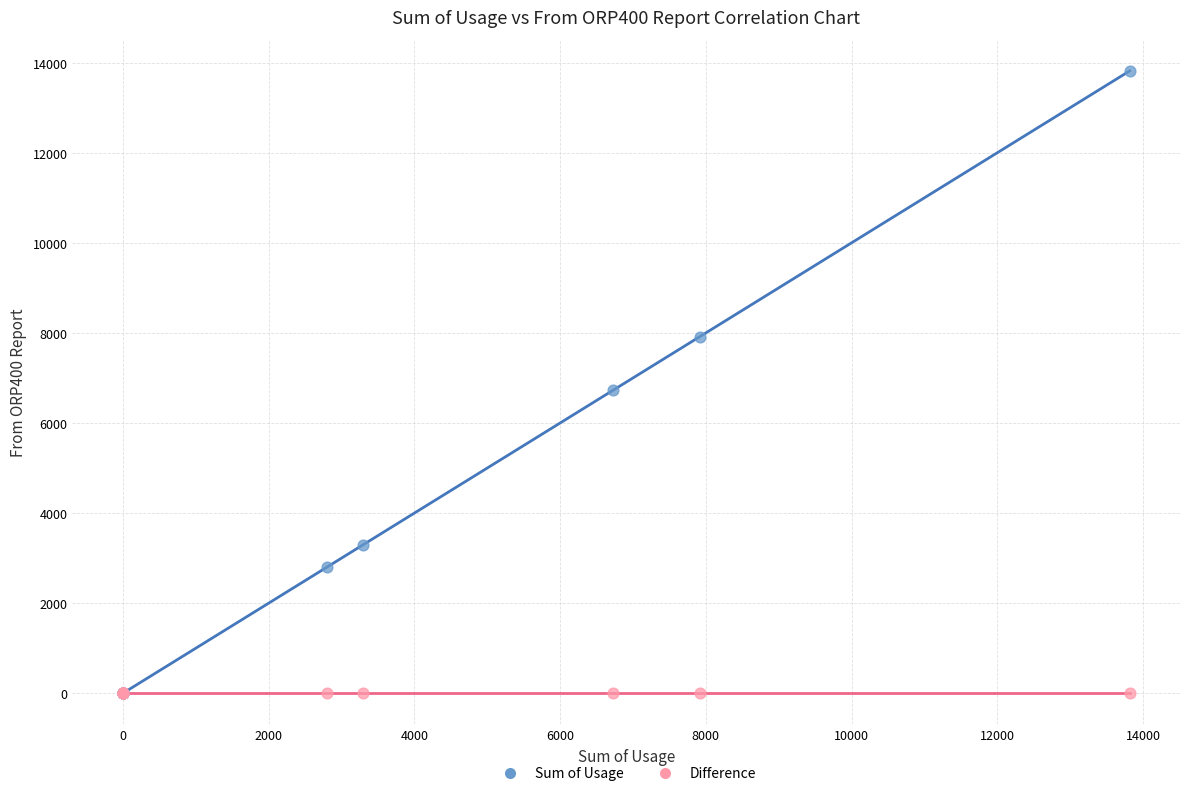

What are all the series names shown in the legend?

Sum of Usage, Difference